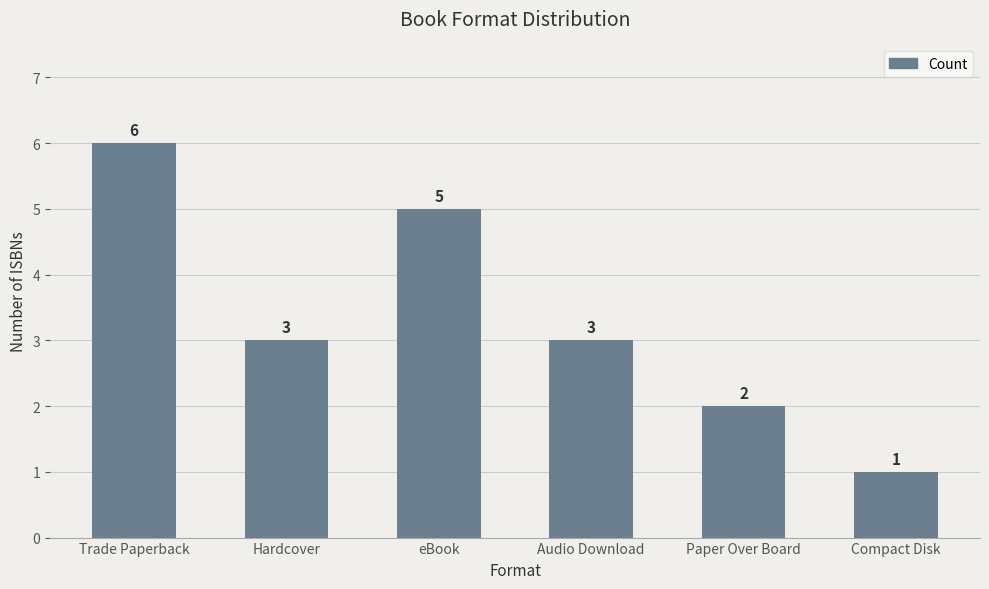

Which label corresponds to the smallest value in the chart?

Compact Disk